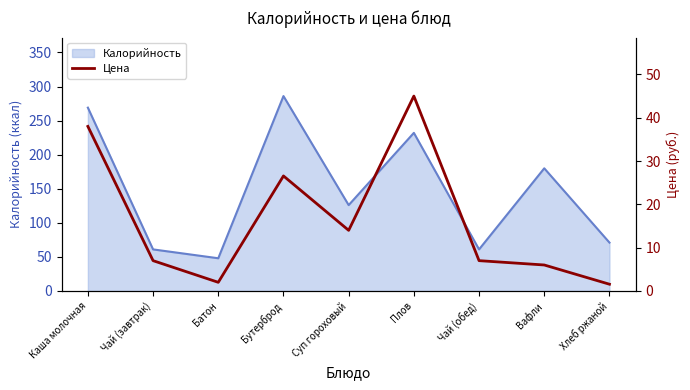

What is the label of the 3rd point from the right?

Чай (обед)